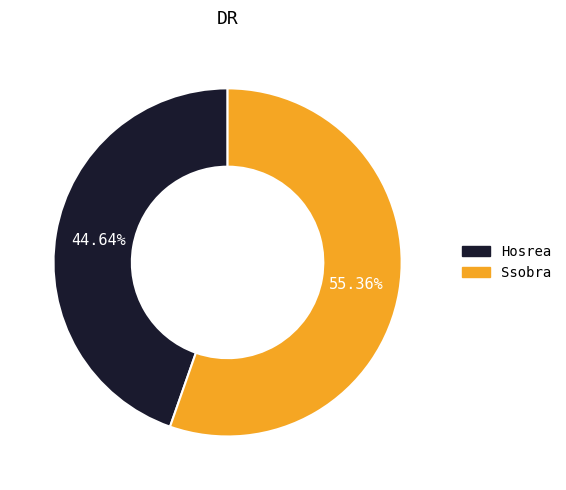

How many slices are in this pie chart?

2